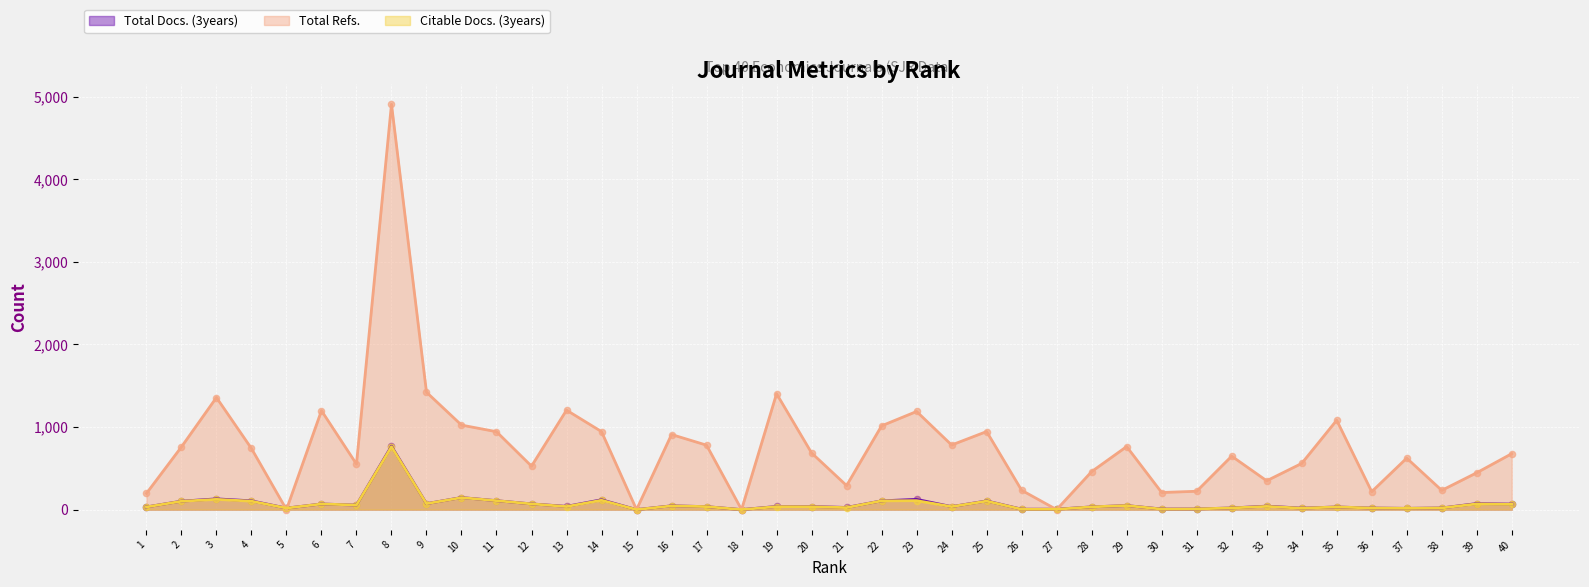

At which category is the sum across all series the highest?

8